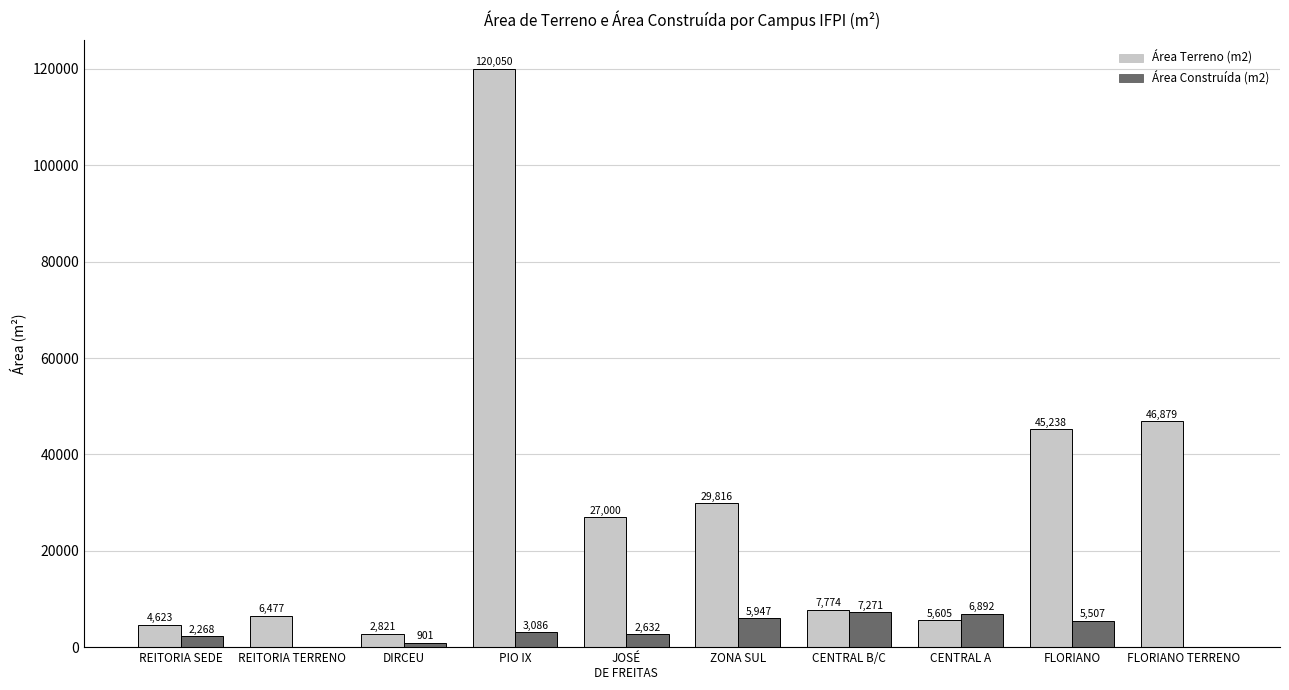

At which category does the chart reach its peak across all series?

PIO IX